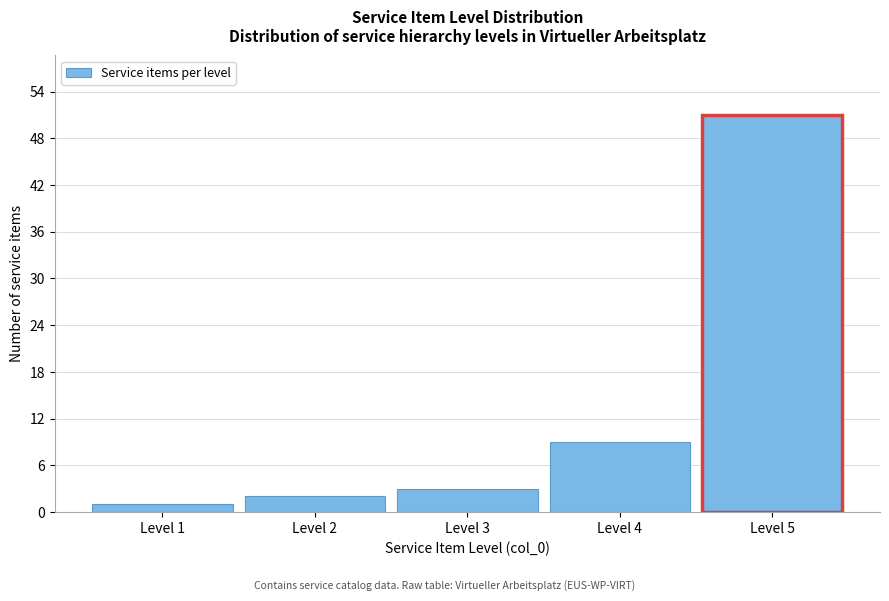

Reading left to right, transcribe this chart: for each bar, give the range it covers on the x-axis and its height. The values are not printed on the chart, so give them approximately, as read against the axis.

0.5 to 1.5: 1
1.5 to 2.5: 2
2.5 to 3.5: 3
3.5 to 4.5: 9
4.5 to 5.5: 51